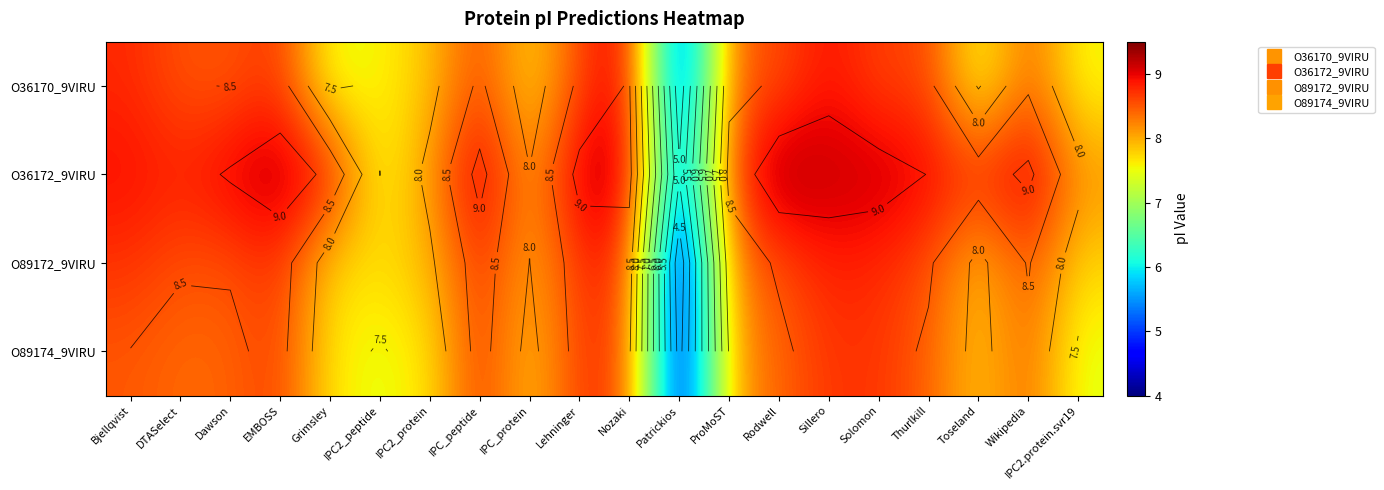

What is the maximum value shown in the chart?

9.3